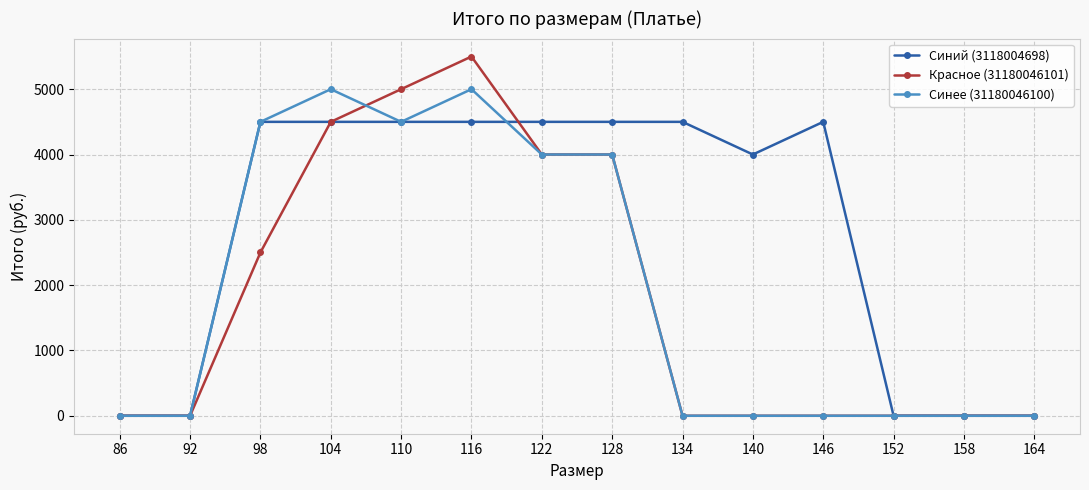

True or false: Красное (31180046101) has more than 0 points higher than both neighbors.

True